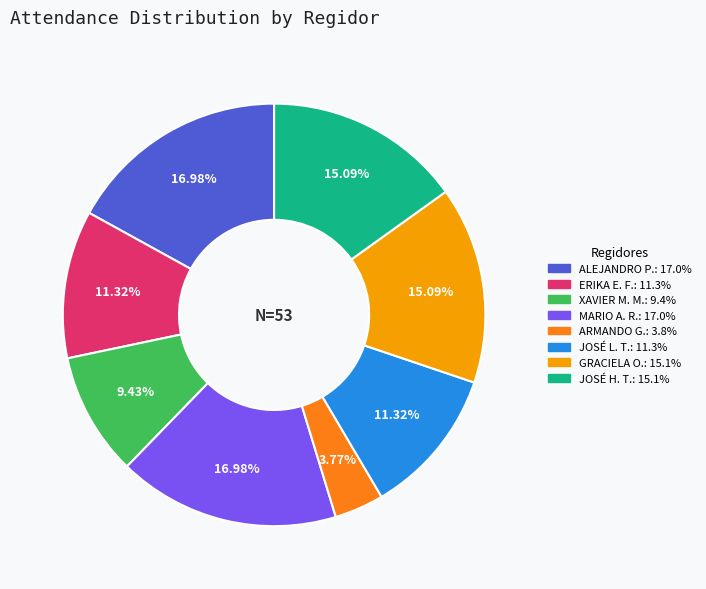

How many slices are in this pie chart?

8